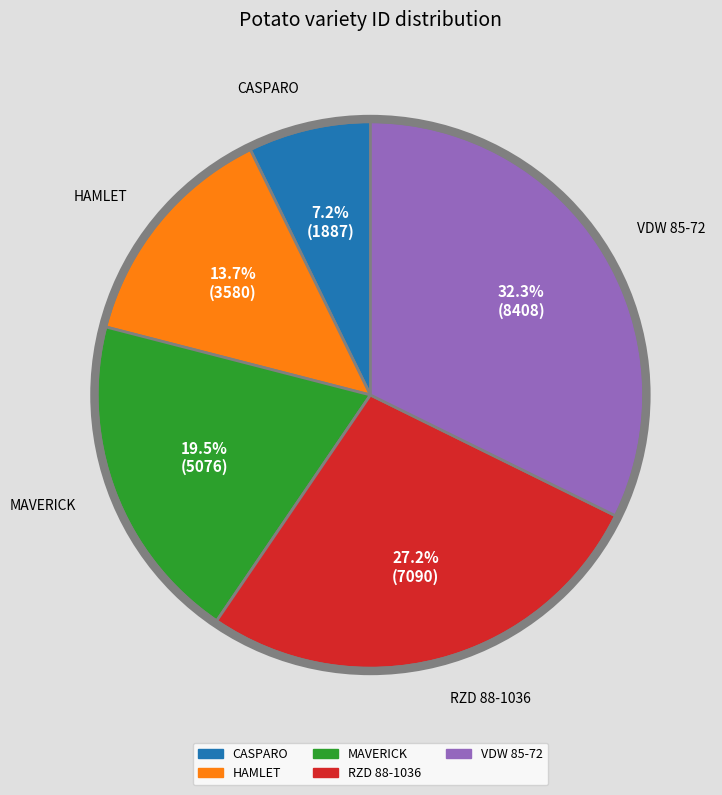

Combined, do HAMLET and VDW 85-72 account for over 50%?

No